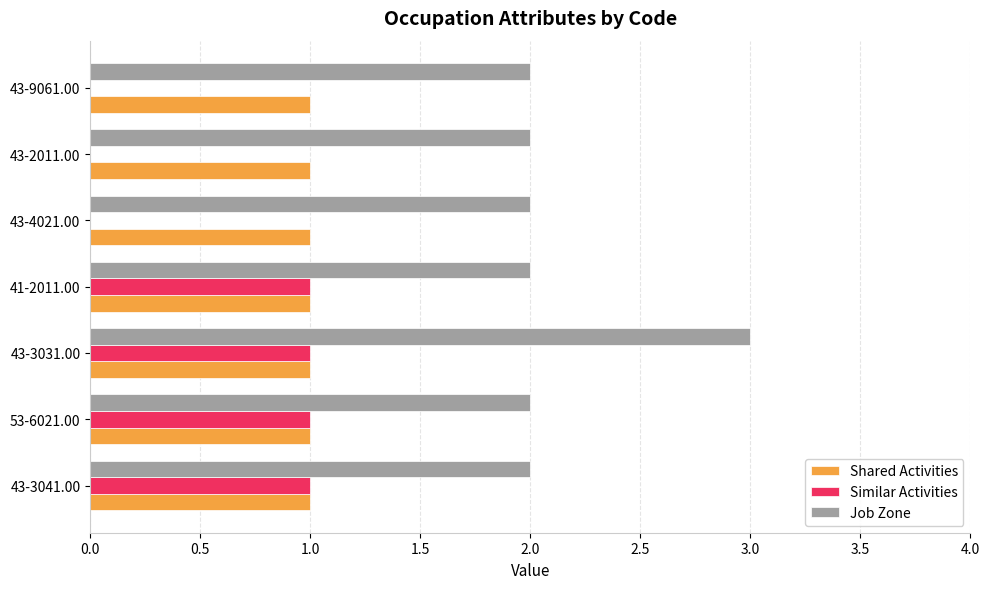

Is it true that Shared Activities equals 2 at 43-2011.00?

False